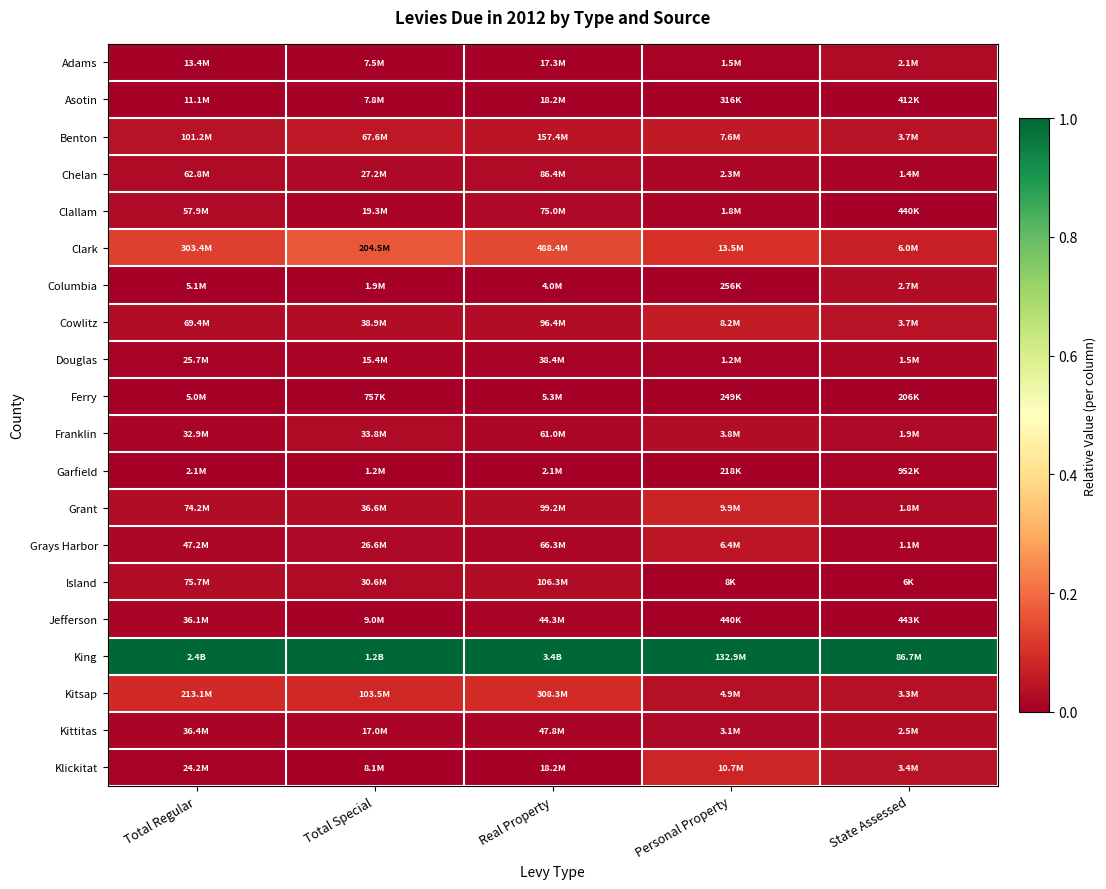

Reading right to left, list all the values displayed in this chart.

Adams: State Assessed=0.0	Personal Property=0.0	Real Property=0.0	Total Special=0.0	Total Regular=0.0
Asotin: State Assessed=0.0	Personal Property=0.0	Real Property=0.0	Total Special=0.0	Total Regular=0.0
Benton: State Assessed=0.0	Personal Property=0.1	Real Property=0.0	Total Special=0.1	Total Regular=0.0
Chelan: State Assessed=0.0	Personal Property=0.0	Real Property=0.0	Total Special=0.0	Total Regular=0.0
Clallam: State Assessed=0.0	Personal Property=0.0	Real Property=0.0	Total Special=0.0	Total Regular=0.0
Clark: State Assessed=0.1	Personal Property=0.1	Real Property=0.1	Total Special=0.2	Total Regular=0.1
Columbia: State Assessed=0.0	Personal Property=0.0	Real Property=0.0	Total Special=0.0	Total Regular=0.0
Cowlitz: State Assessed=0.0	Personal Property=0.1	Real Property=0.0	Total Special=0.0	Total Regular=0.0
Douglas: State Assessed=0.0	Personal Property=0.0	Real Property=0.0	Total Special=0.0	Total Regular=0.0
Ferry: State Assessed=0.0	Personal Property=0.0	Real Property=0.0	Total Special=0.0	Total Regular=0.0
Franklin: State Assessed=0.0	Personal Property=0.0	Real Property=0.0	Total Special=0.0	Total Regular=0.0
Garfield: State Assessed=0.0	Personal Property=0.0	Real Property=0.0	Total Special=0.0	Total Regular=0.0
Grant: State Assessed=0.0	Personal Property=0.1	Real Property=0.0	Total Special=0.0	Total Regular=0.0
Grays Harbor: State Assessed=0.0	Personal Property=0.0	Real Property=0.0	Total Special=0.0	Total Regular=0.0
Island: State Assessed=0.0	Personal Property=0.0	Real Property=0.0	Total Special=0.0	Total Regular=0.0
Jefferson: State Assessed=0.0	Personal Property=0.0	Real Property=0.0	Total Special=0.0	Total Regular=0.0
King: State Assessed=1.0	Personal Property=1.0	Real Property=1.0	Total Special=1.0	Total Regular=1.0
Kitsap: State Assessed=0.0	Personal Property=0.0	Real Property=0.1	Total Special=0.1	Total Regular=0.1
Kittitas: State Assessed=0.0	Personal Property=0.0	Real Property=0.0	Total Special=0.0	Total Regular=0.0
Klickitat: State Assessed=0.0	Personal Property=0.1	Real Property=0.0	Total Special=0.0	Total Regular=0.0